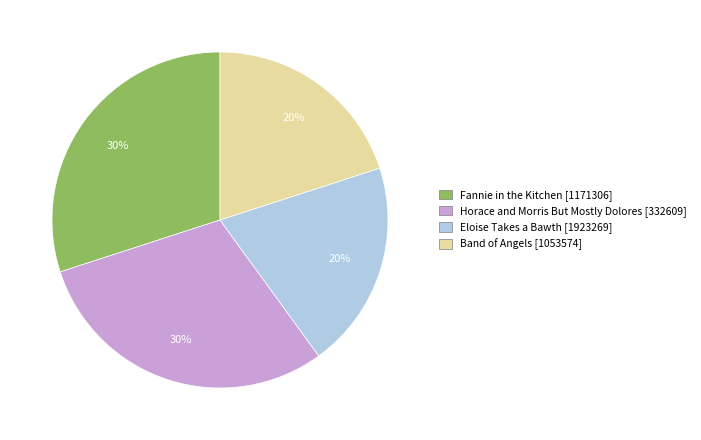

How many segments does this pie chart have?

4